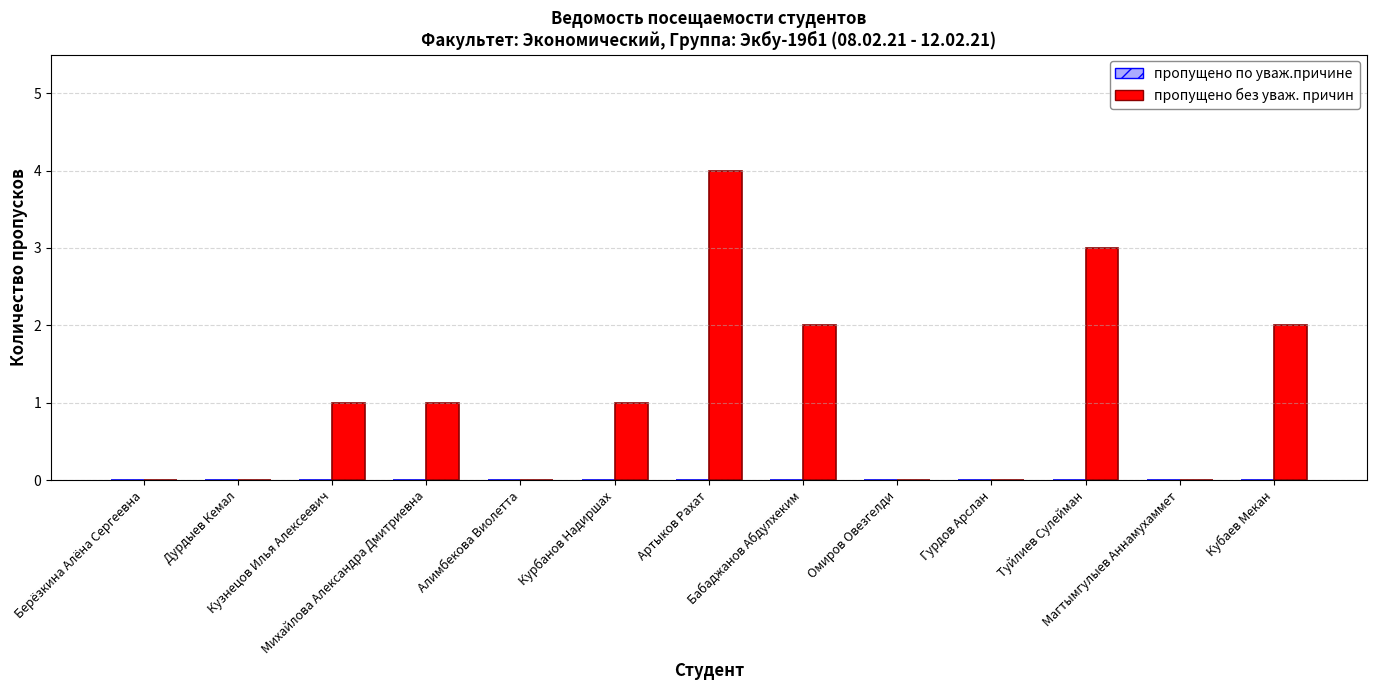

What is the maximum value shown in the chart?

4